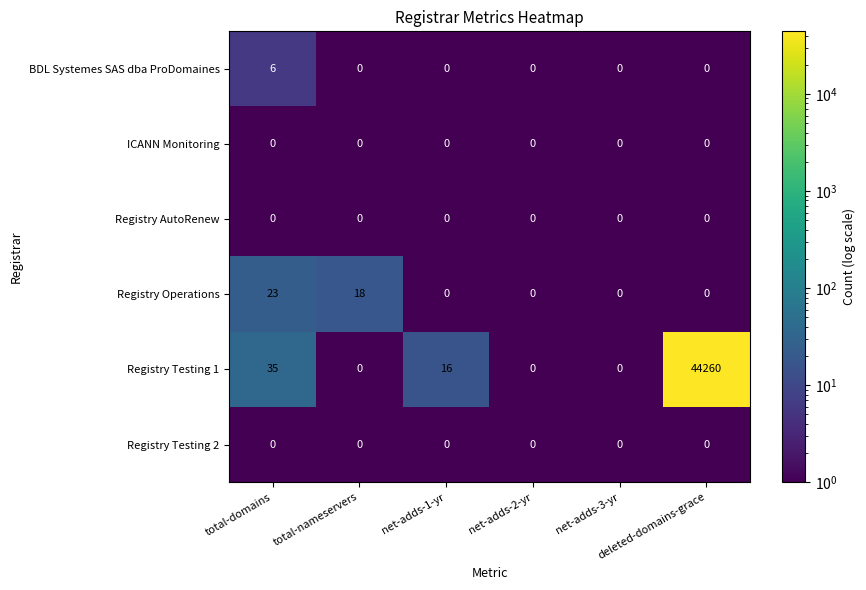

Which series has the largest range (max minus min)?

Registry Testing 1